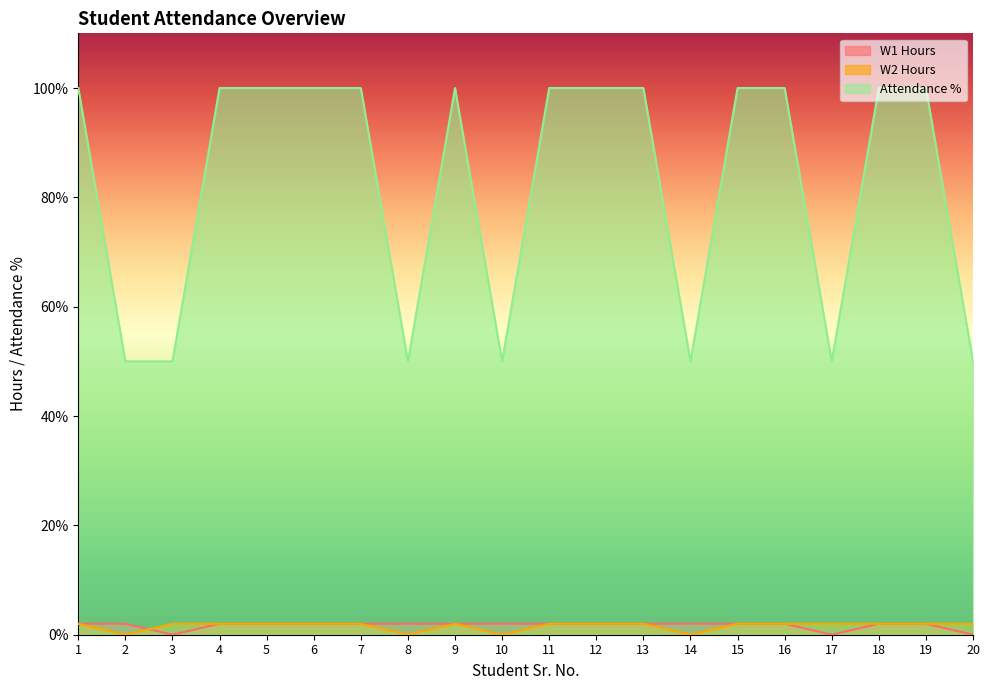

At which category is the sum across all series the highest?

1